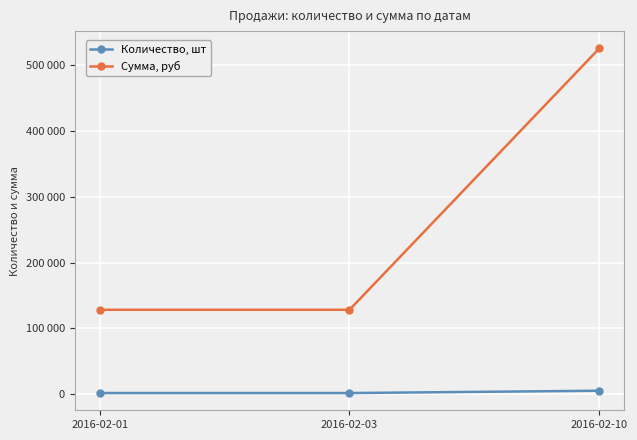

Rank the categories by Сумма, руб value from lowest to highest.

2016-02-01, 2016-02-03, 2016-02-10